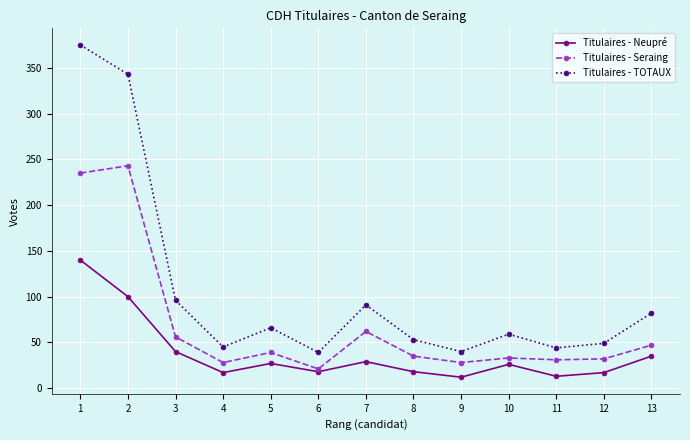

How many interior local valleys does the Titulaires - Neupré series have?

4